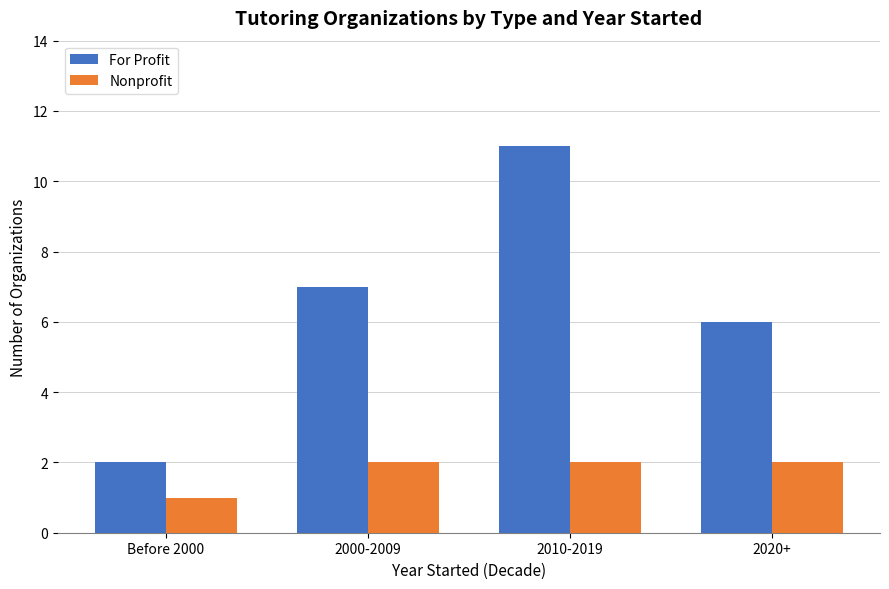

Does the chart contain stacked bars?

No